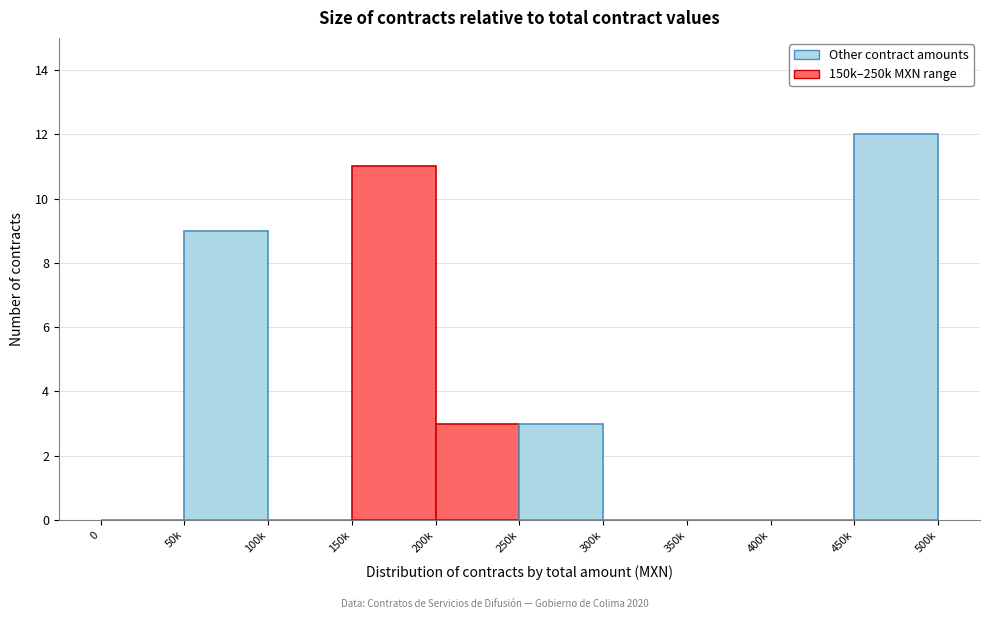

Reading left to right, list all the values displayed in this chart.

0=0	50k=9	100k=0	150k=11	200k=3	250k=3	300k=0	350k=0	400k=0	450k=12